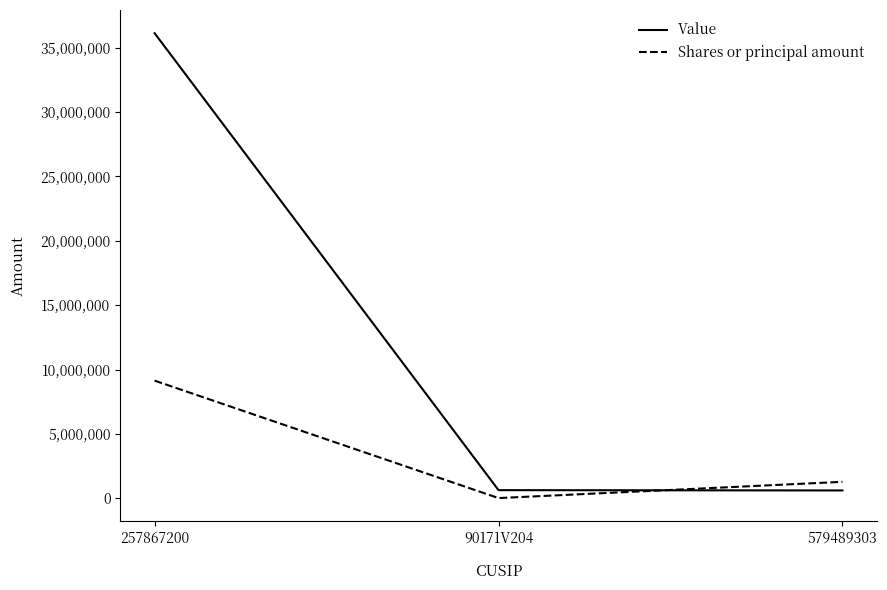

Is it true that Shares or principal amount equals 1287264 at 579489303?

True